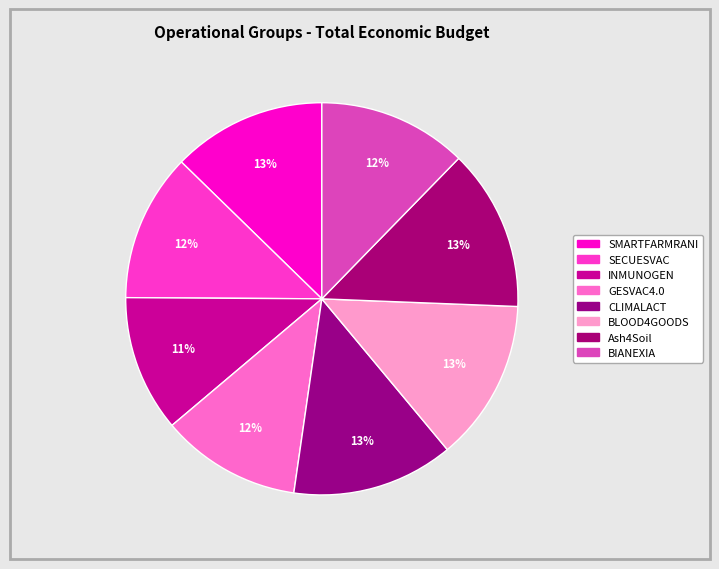

To the nearest percent, what percentage of the pie is BLOOD4GOODS?

13%